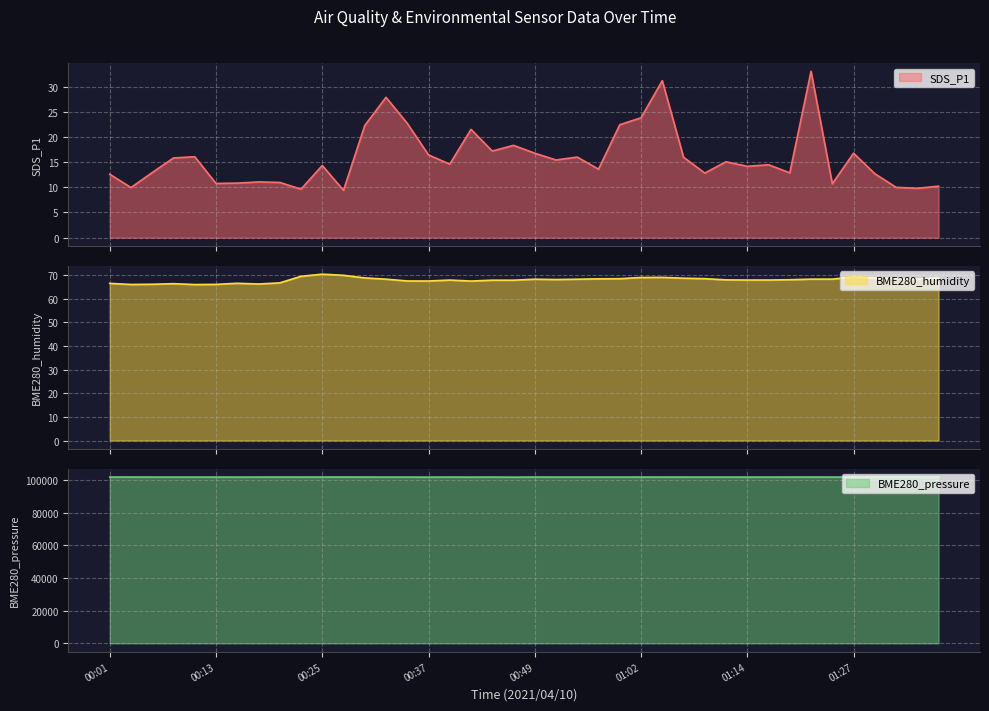

At which category does BME280_pressure reach its first local peak?

00:13